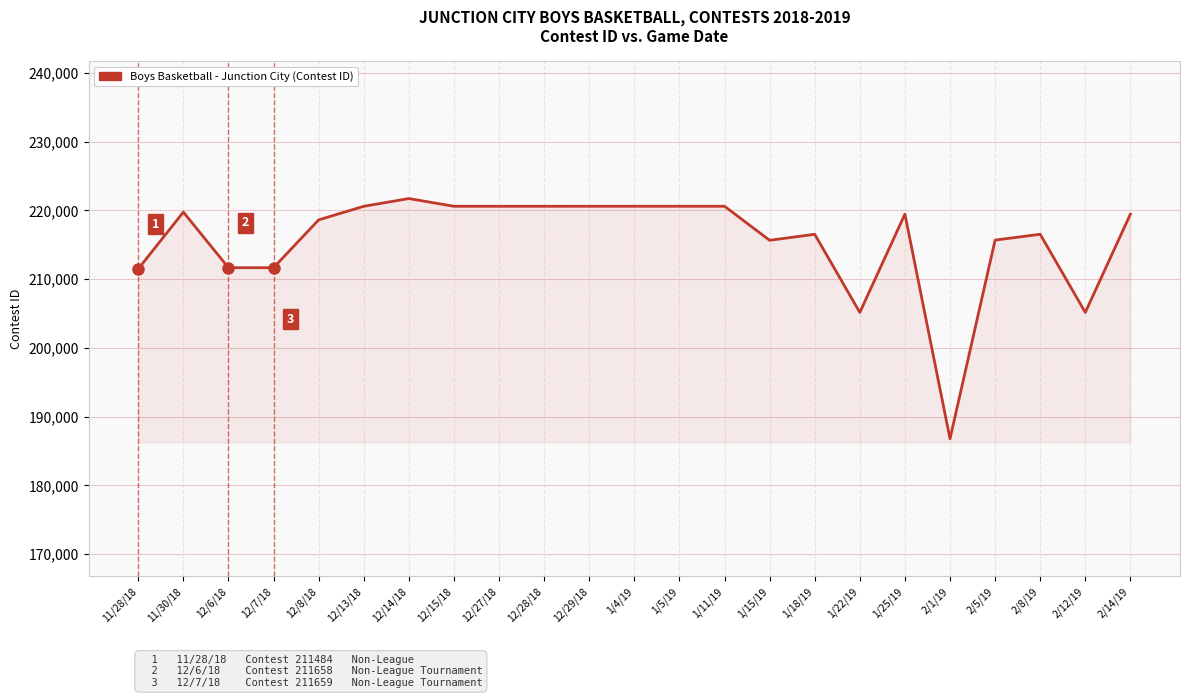

What is the average value?

215649